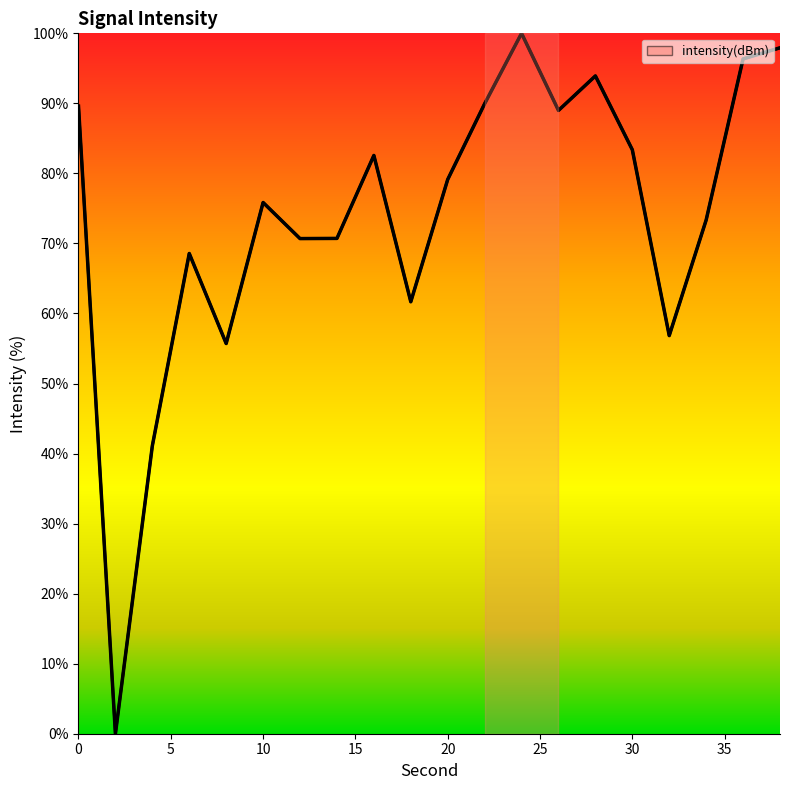

List the labels in order of value, largest first.

24, 38, 36, 28, 22, 0, 26, 30, 16, 20, 10, 34, 14, 12, 6, 18, 32, 8, 4, 2